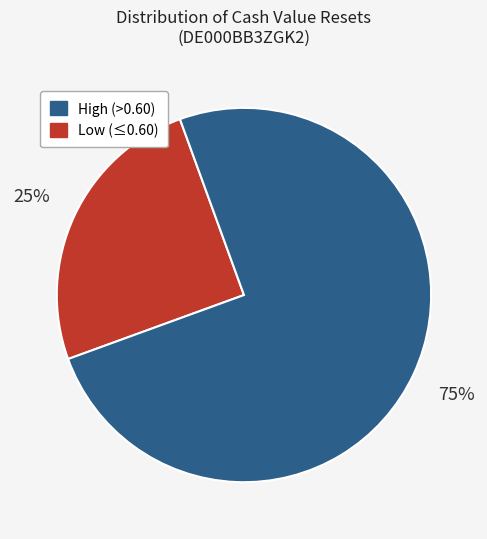

How many slices are in this pie chart?

2